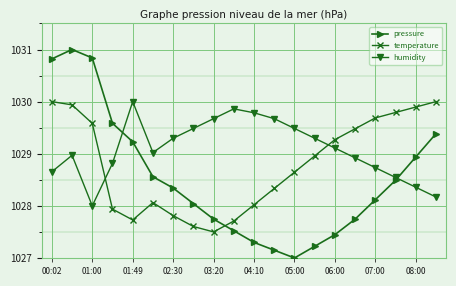

How many interior local valleys does the temperature series have?

2